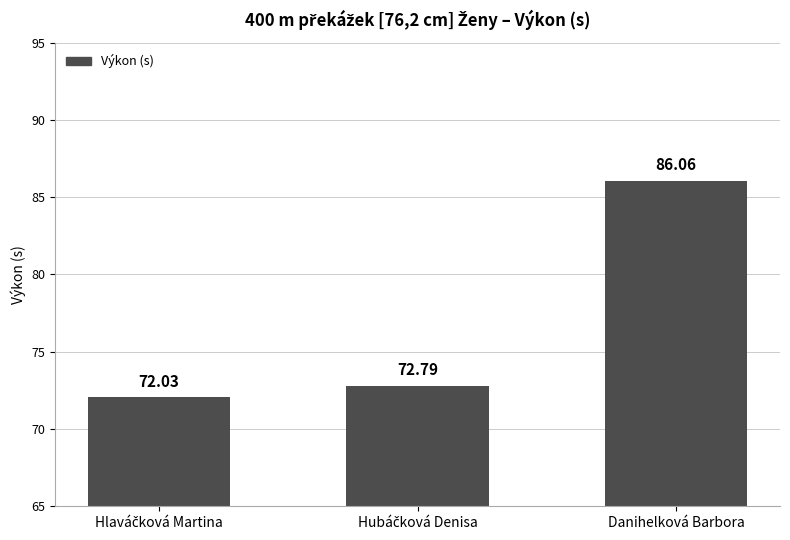

What is the difference between the maximum and second lowest values?

13.3